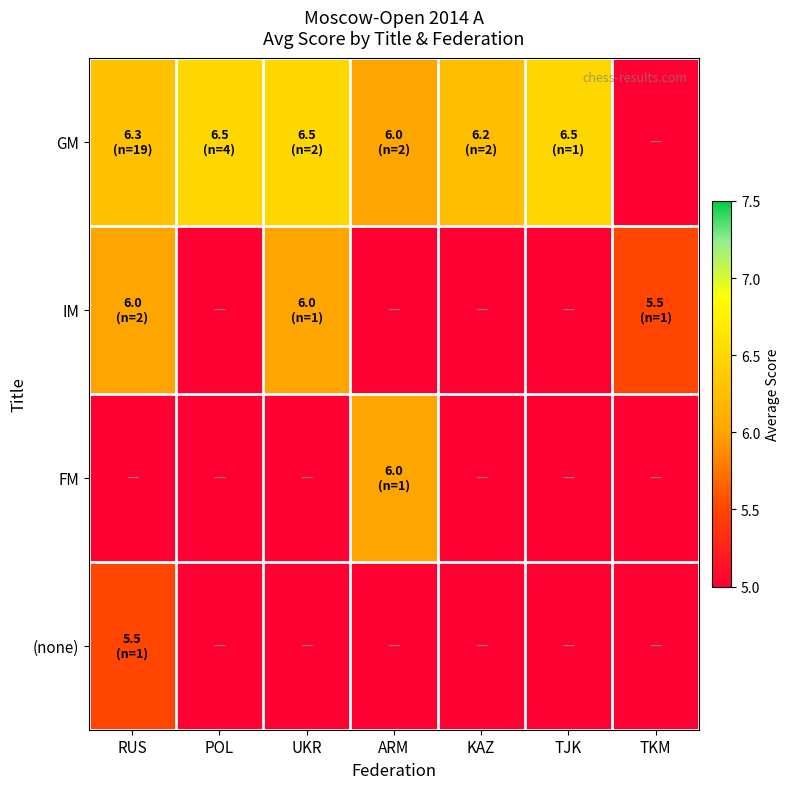

Reading left to right, what are all the values shown in this chart?

GM: RUS=6.3	POL=6.5	UKR=6.5	ARM=6.0	KAZ=6.2	TJK=6.5	TKM=0.0
IM: RUS=6.0	POL=0.0	UKR=6.0	ARM=0.0	KAZ=0.0	TJK=0.0	TKM=5.5
FM: RUS=0.0	POL=0.0	UKR=0.0	ARM=6.0	KAZ=0.0	TJK=0.0	TKM=0.0
(none): RUS=5.5	POL=0.0	UKR=0.0	ARM=0.0	KAZ=0.0	TJK=0.0	TKM=0.0